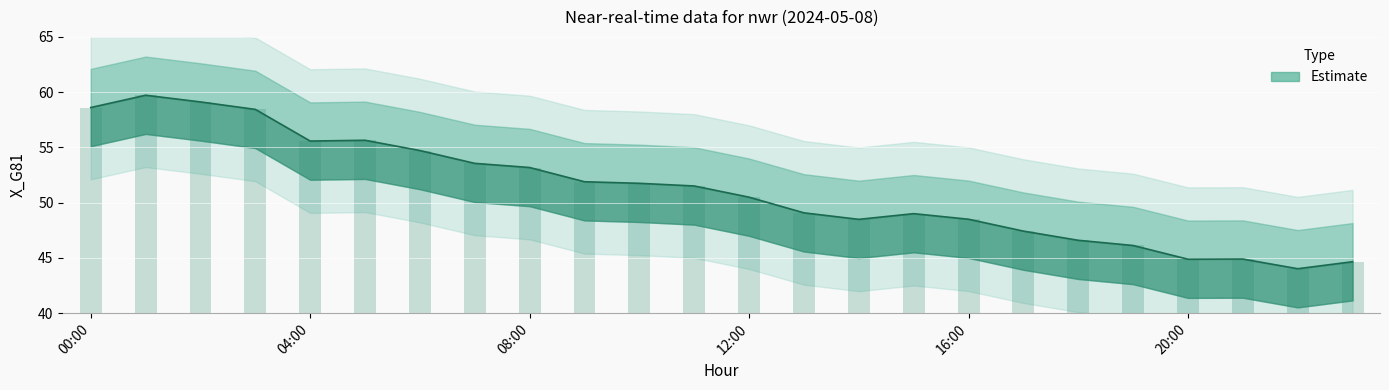

Read the value at 12:00.

50.5